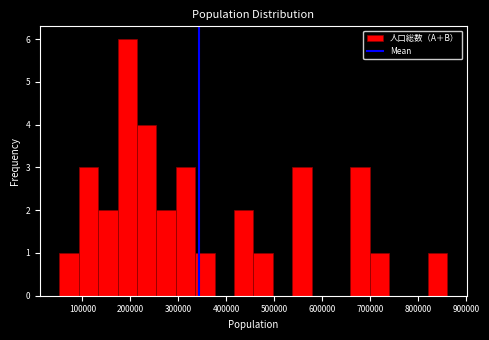

Which range on the x-axis has the tallest bar?

170000 to 210000